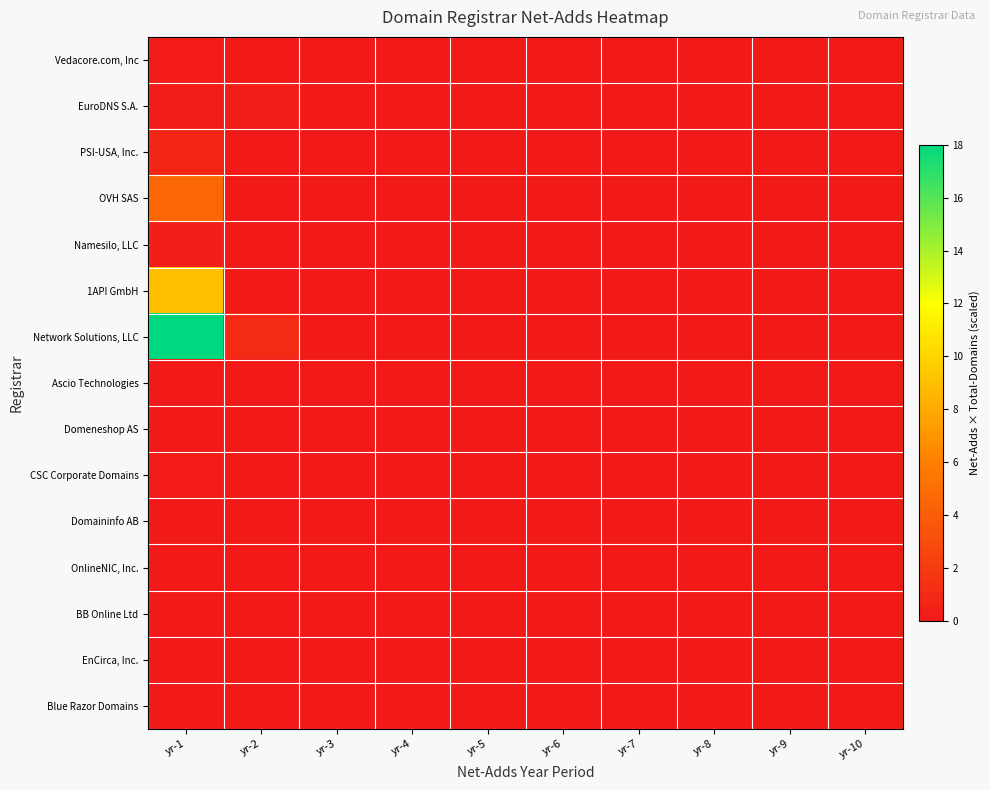

At yr-6, list the series in order from largest to smallest.

Vedacore.com, Inc, EuroDNS S.A., PSI-USA, Inc., OVH SAS, Namesilo, LLC, 1API GmbH, Network Solutions, LLC, Ascio Technologies, Domeneshop AS, CSC Corporate Domains, Domaininfo AB, OnlineNIC, Inc., BB Online Ltd, EnCirca, Inc., Blue Razor Domains